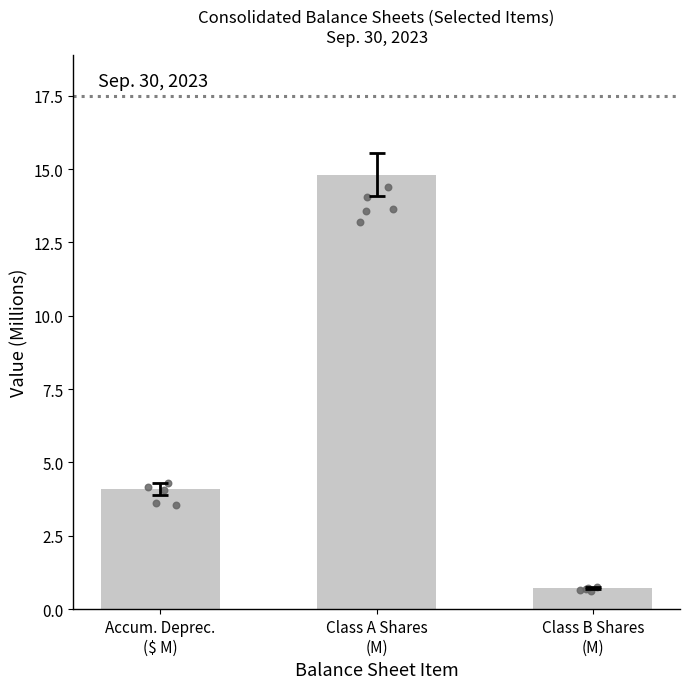

Between Class B Shares
(M) and Accum. Deprec.
($ M), which is larger?

Accum. Deprec.
($ M)